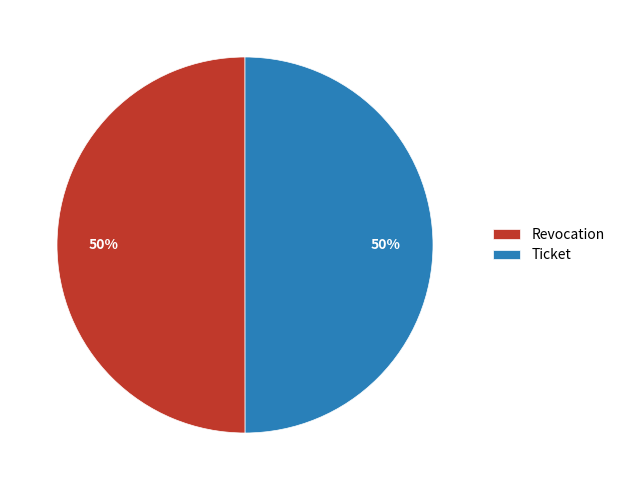

Do Ticket and Revocation together represent more than half of the pie?

Yes